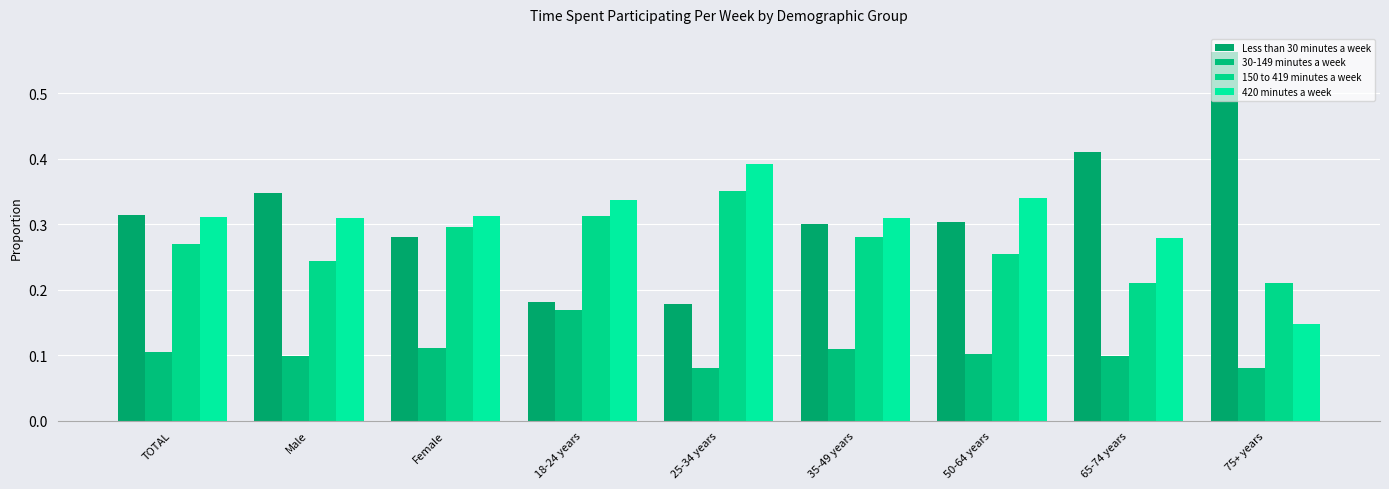

True or false: 420 minutes a week has a value of 0.1 at 75+ years.

True